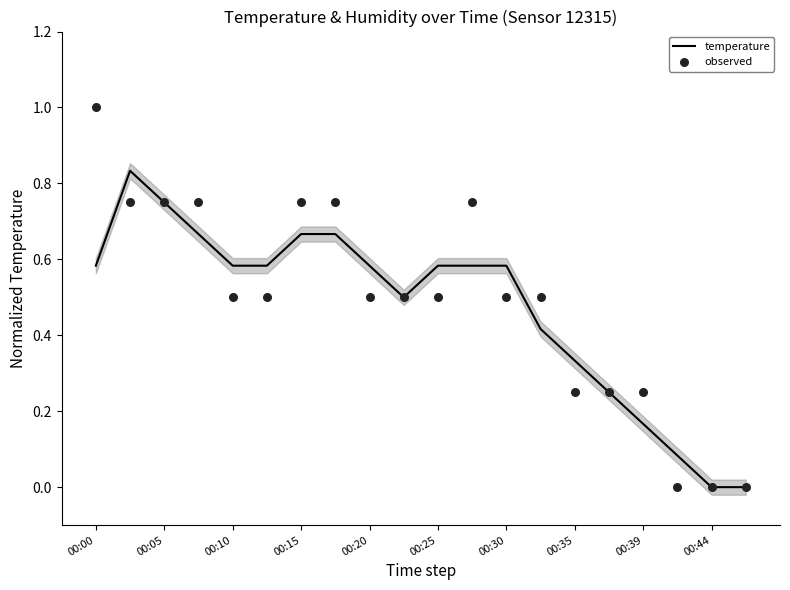

What is the total value across all series at 11?

1.3